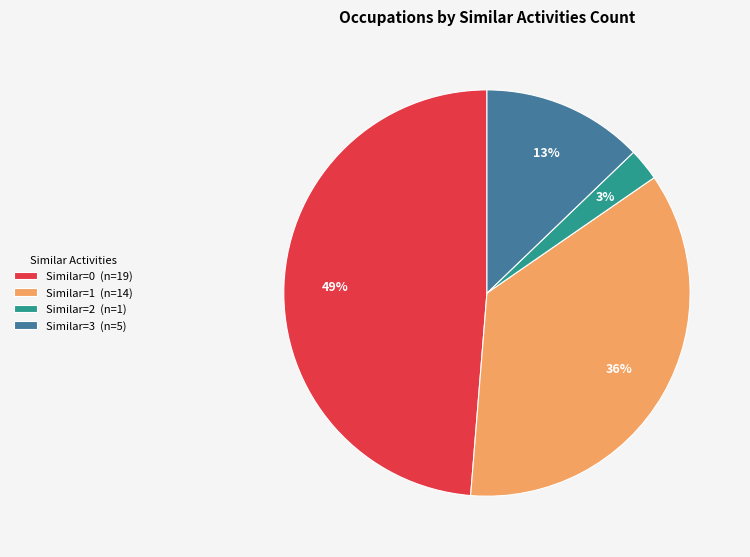

Which slice is the largest?

Similar=0 (n=19)